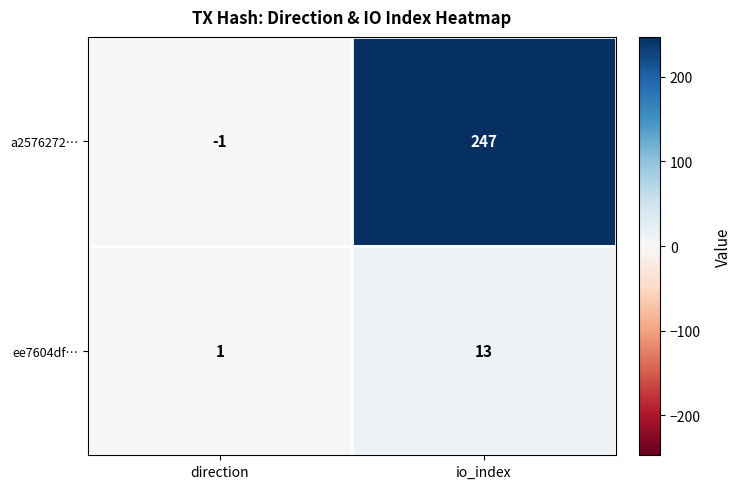

At which category does the chart reach its peak across all series?

io_index